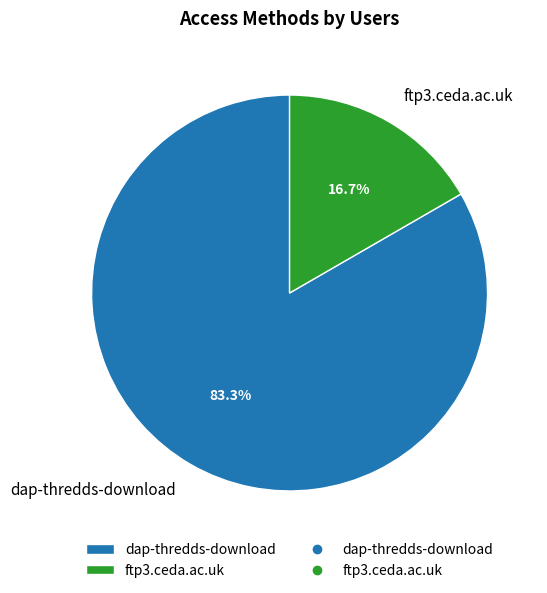

Rank the categories by value from lowest to highest.

ftp3.ceda.ac.uk, dap-thredds-download